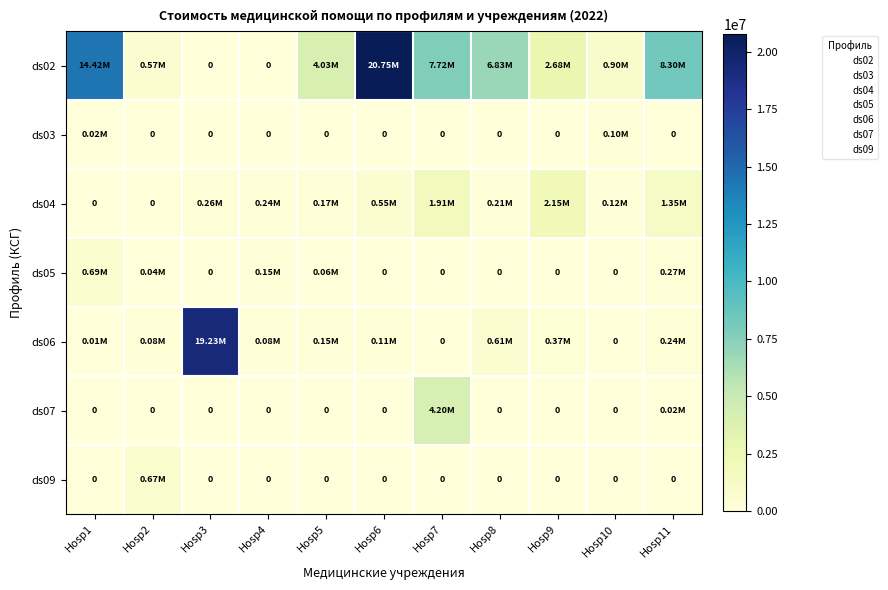

Rank the categories by ds04 value from lowest to highest.

Hosp1, Hosp2, Hosp10, Hosp5, Hosp8, Hosp4, Hosp3, Hosp6, Hosp11, Hosp7, Hosp9